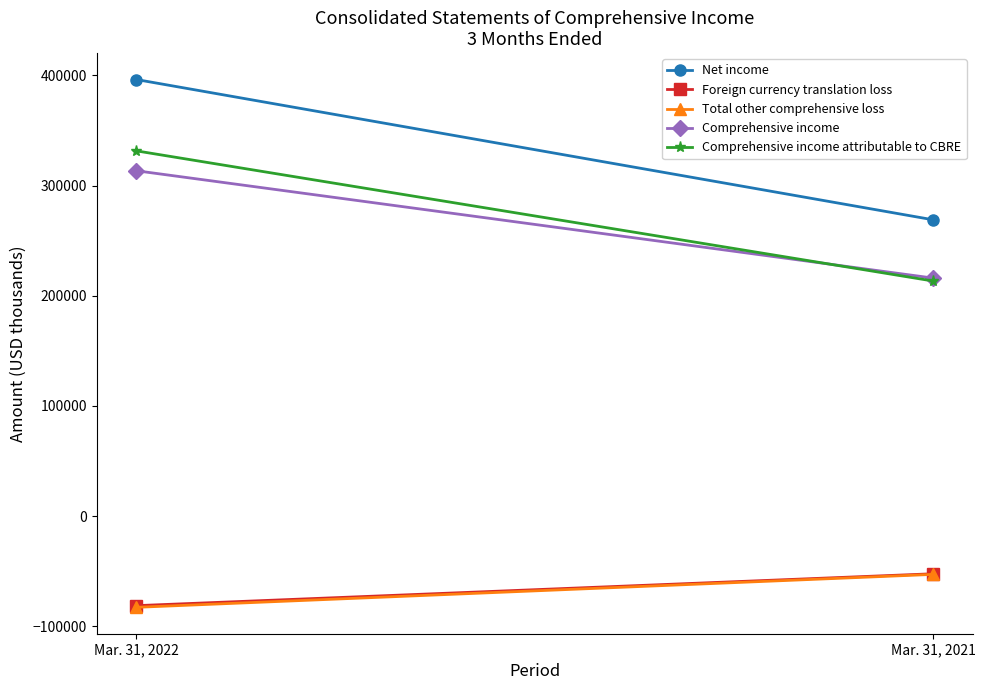

How many lines are shown in the chart?

5